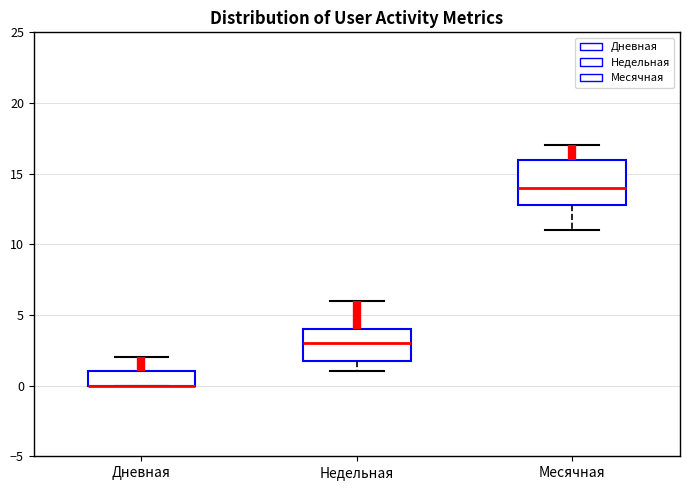

Reading left to right, read every box against the y-axis: the position of its median line, the range the box covers, and the ends of its whiskers. The values are not printed on the chart, so give them approximately, as read against the axis.

Дневная: median 0 (drawn on the box's lower edge), box 0 to 1, whiskers 0 to 2
Недельная: median 3, box 2 to 4, whiskers 1 to 6
Месячная: median 14, box 13 to 16, whiskers 11 to 17